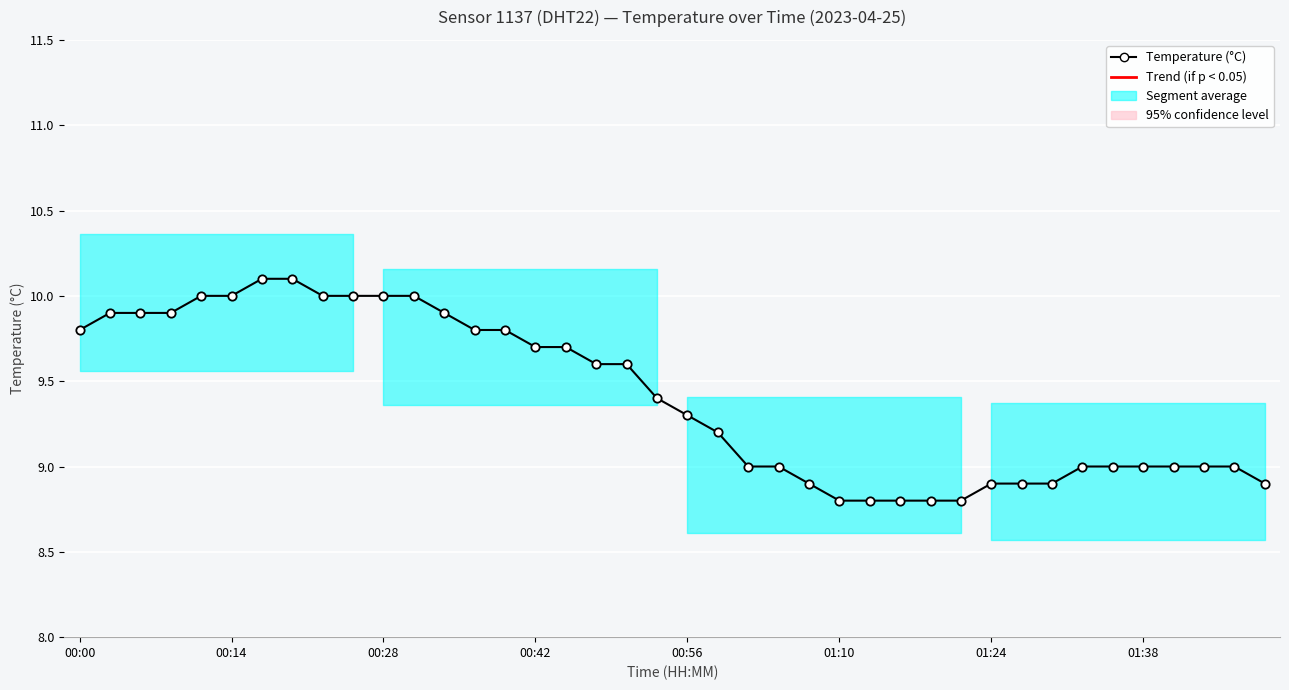

True or false: the data shows 9.8 at 14.

True